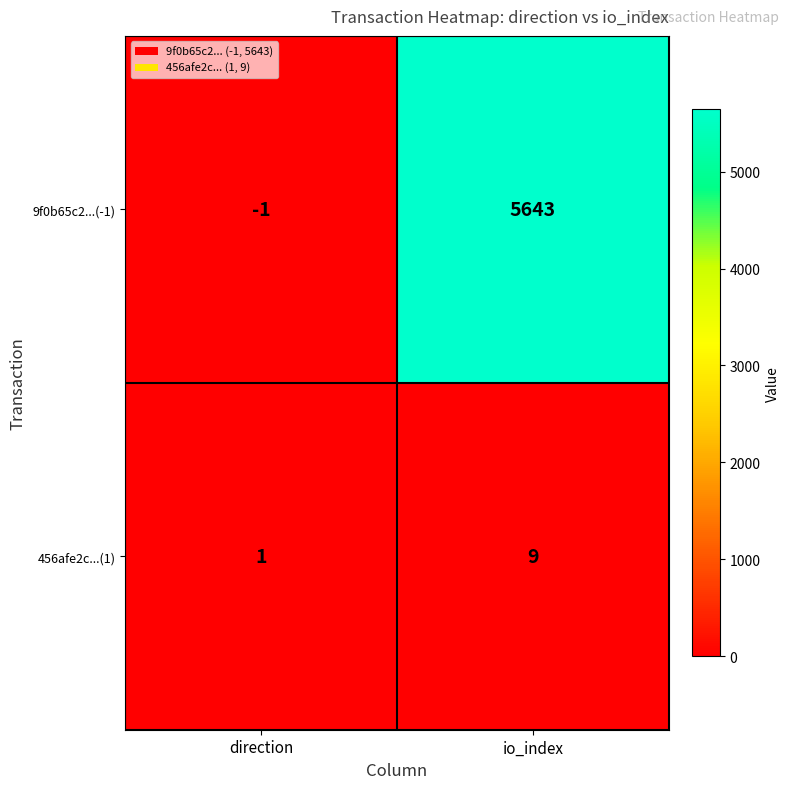

Is it true that 9f0b65c2...(-1) equals 1244 at io_index?

False